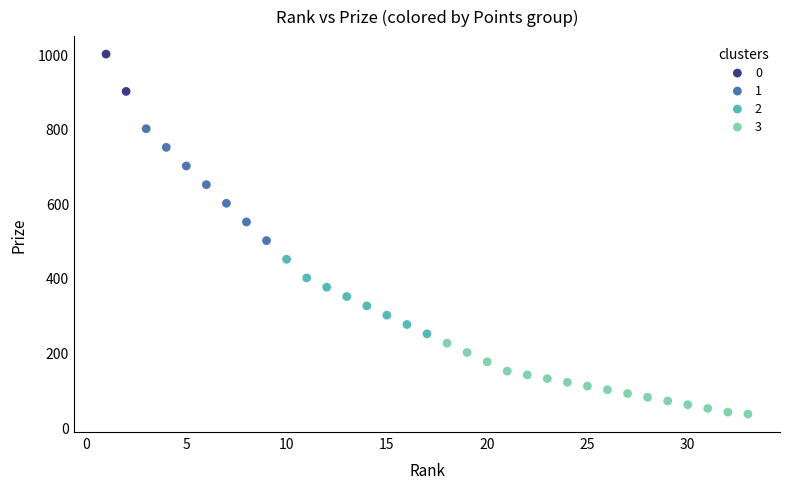

What are all the series names shown in the legend?

0, 1, 2, 3